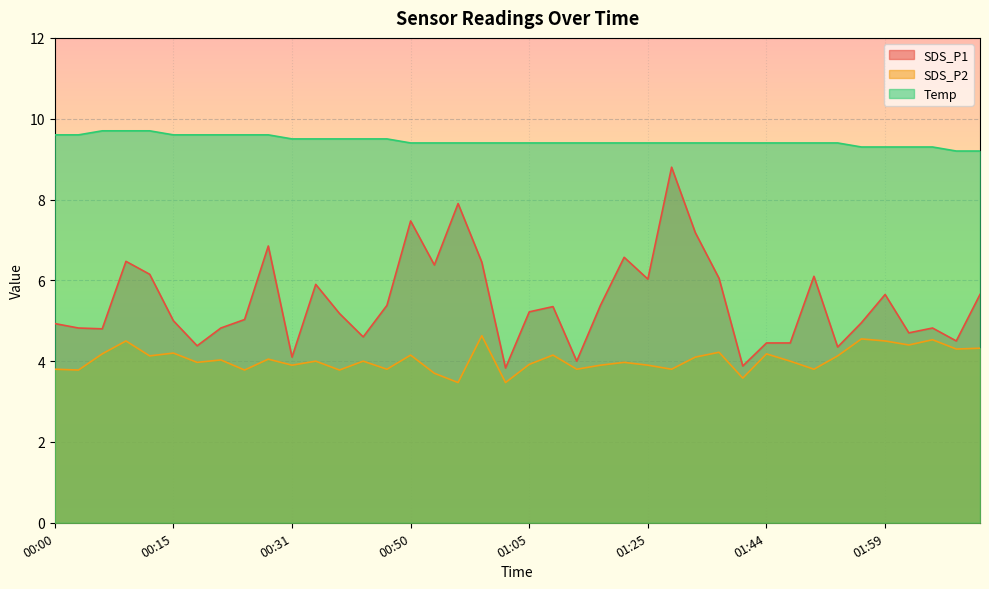

What is the total value across all series at 00:37?

19.4